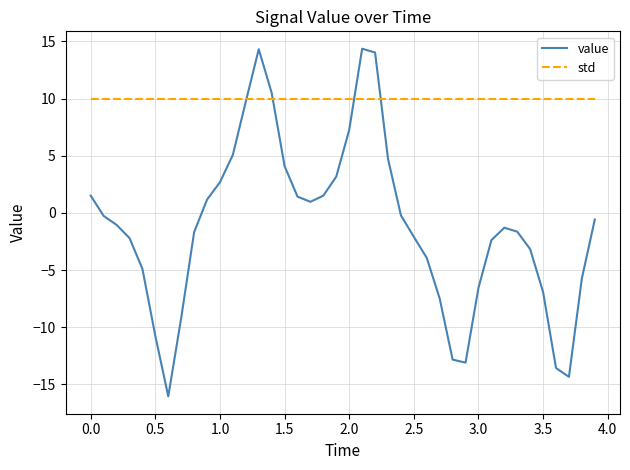

List the series in order of their overall mean, lowest first.

value, std